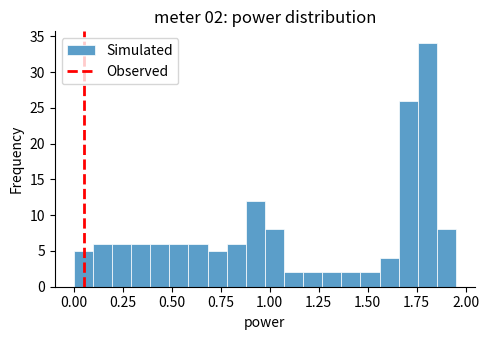

Read against the x-axis, roughly where is the centre of the tallest bar?

1.80